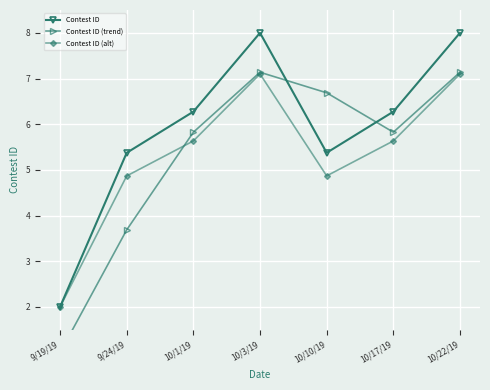

Read the Contest ID value at 10/3/19.

8.0